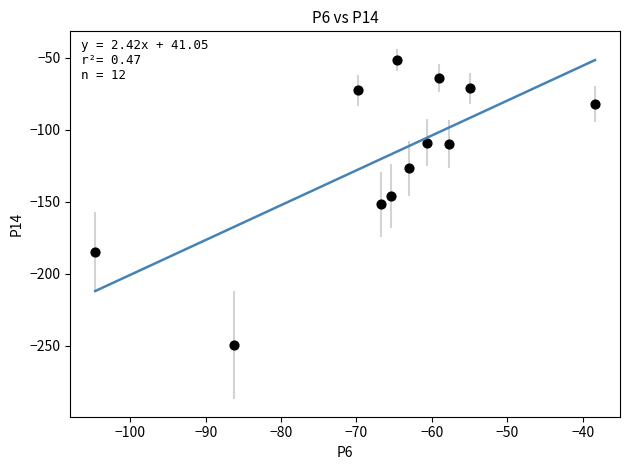

What is the range of Y values (max minus min)?

197.9